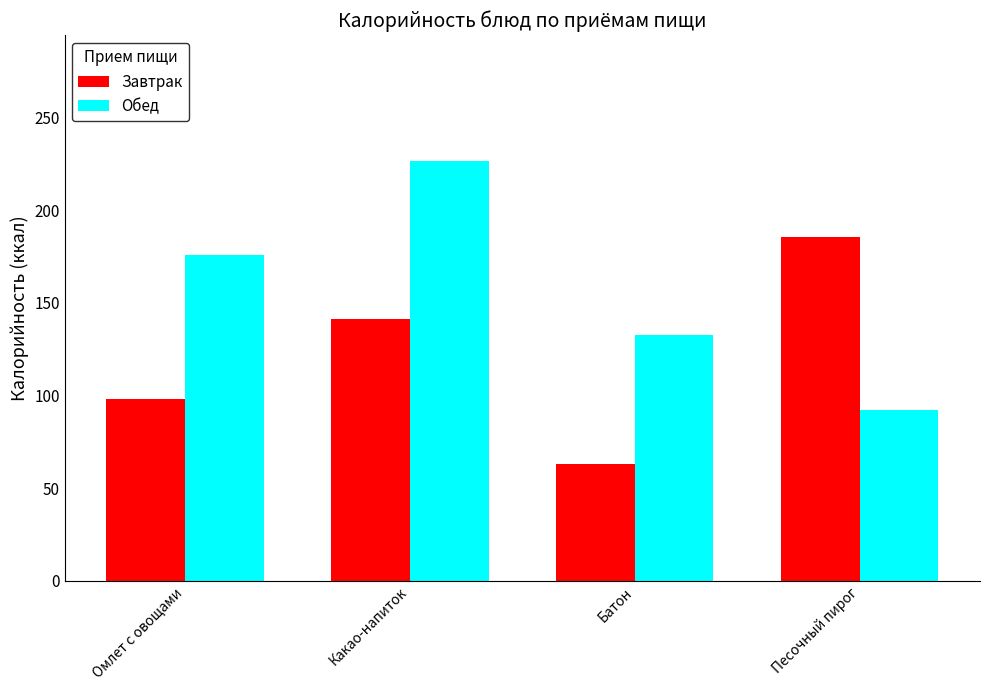

List the labels in order of Обед value, largest first.

Какао-напиток, Омлет с овощами, Батон, Песочный пирог